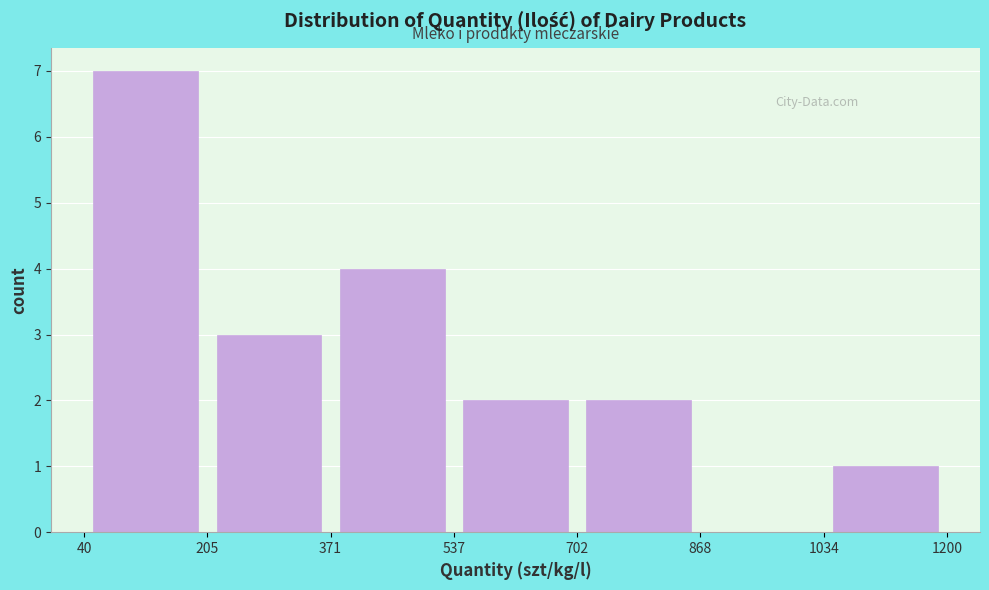

What is the height of the bar covering 205 to 371 on the x-axis? The values are not printed on the chart, so give them approximately, as read against the axis.

3